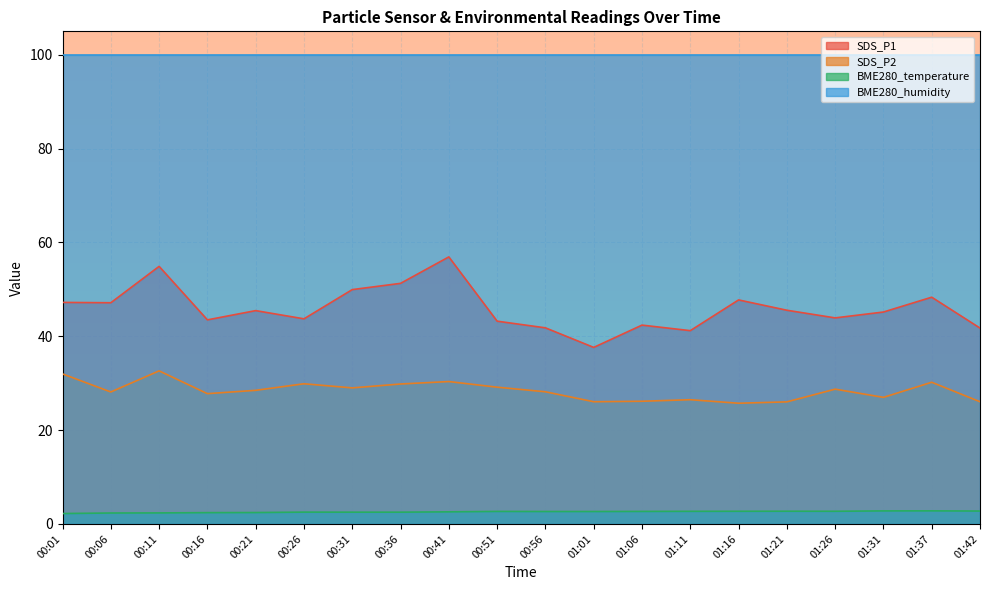

In SDS_P1, how many points are lower than both neighbors (excluding endpoints)?

6